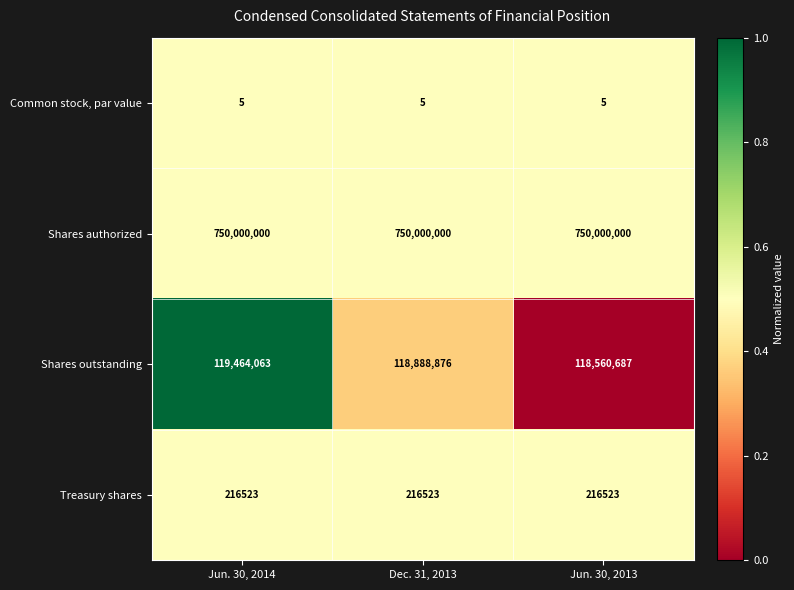

The Common stock, par value series shows 7 at Jun. 30, 2013. True or false?

False